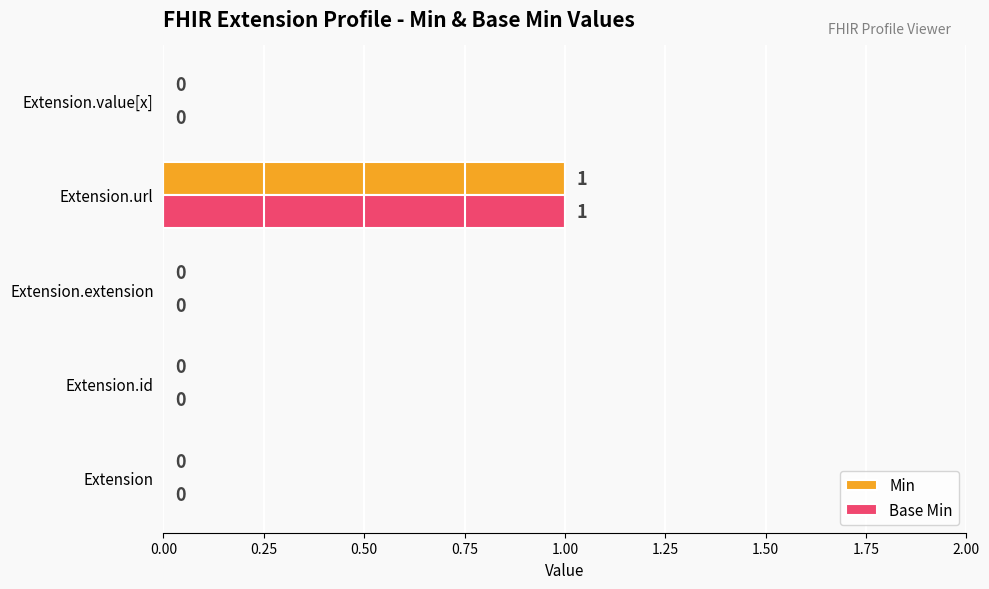

True or false: Base Min has a value of -1 at Extension.extension.

False